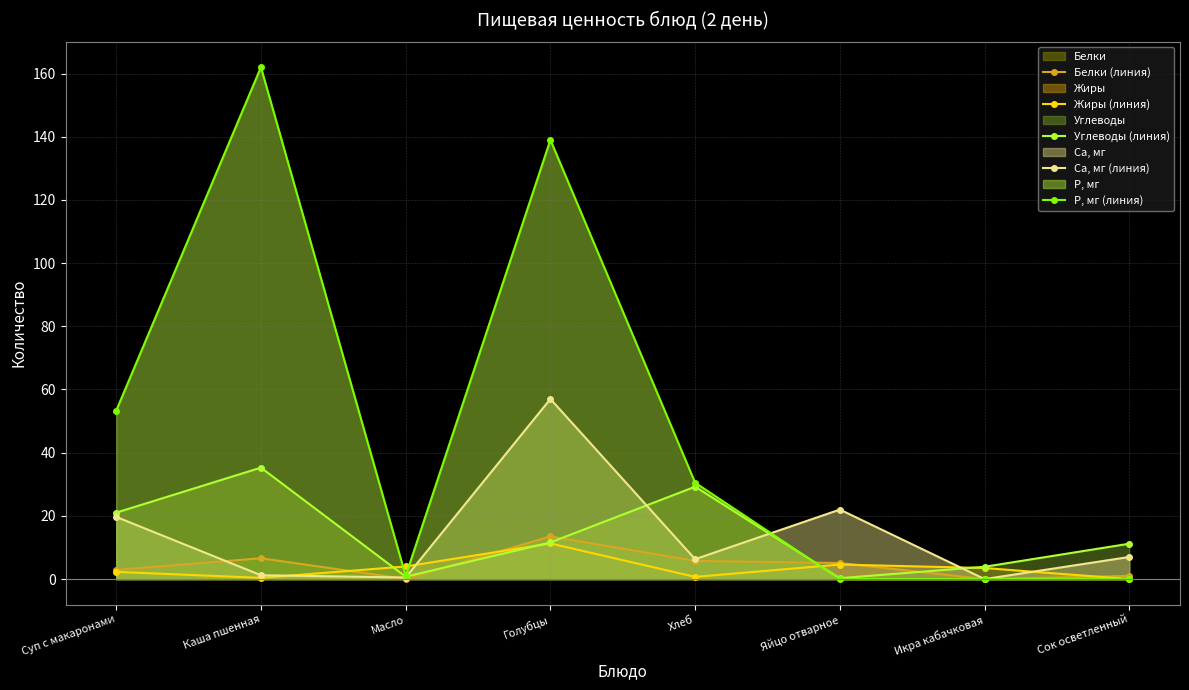

What are all the series names shown in the legend?

Белки (линия), Жиры (линия), Углеводы (линия), Ca, мг (линия), Р, мг (линия)